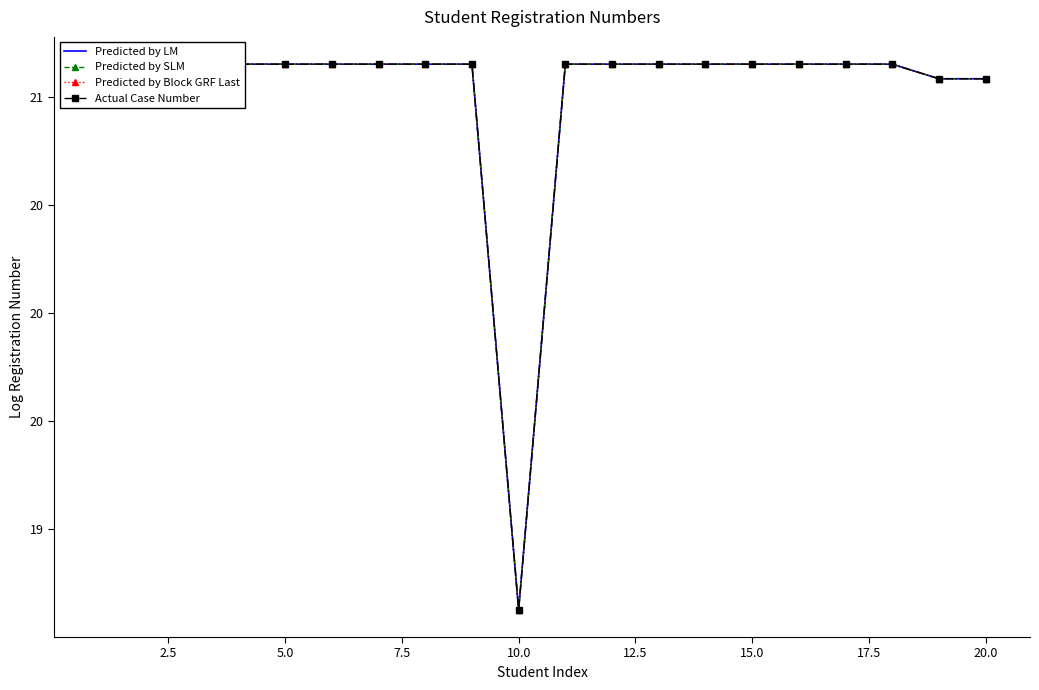

How many data points in Predicted by Block GRF Last are above 21?

19